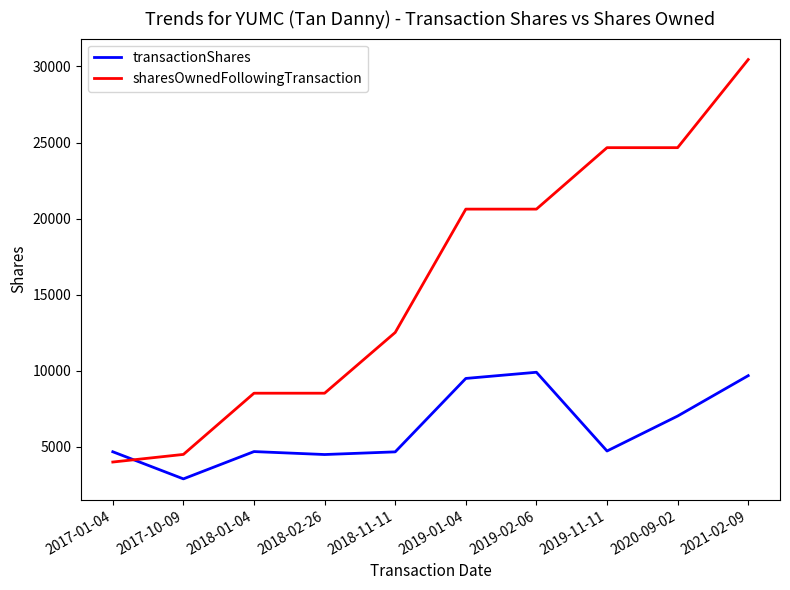

After their last crossing, which series has the higher values: transactionShares or sharesOwnedFollowingTransaction?

sharesOwnedFollowingTransaction